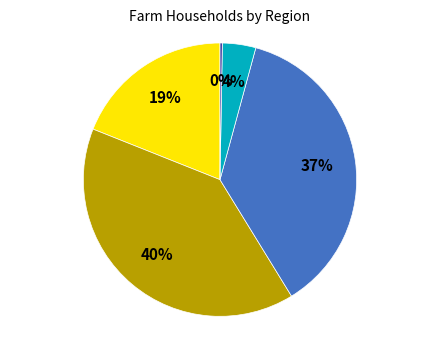

To the nearest percent, what is the average slice percentage?

20%